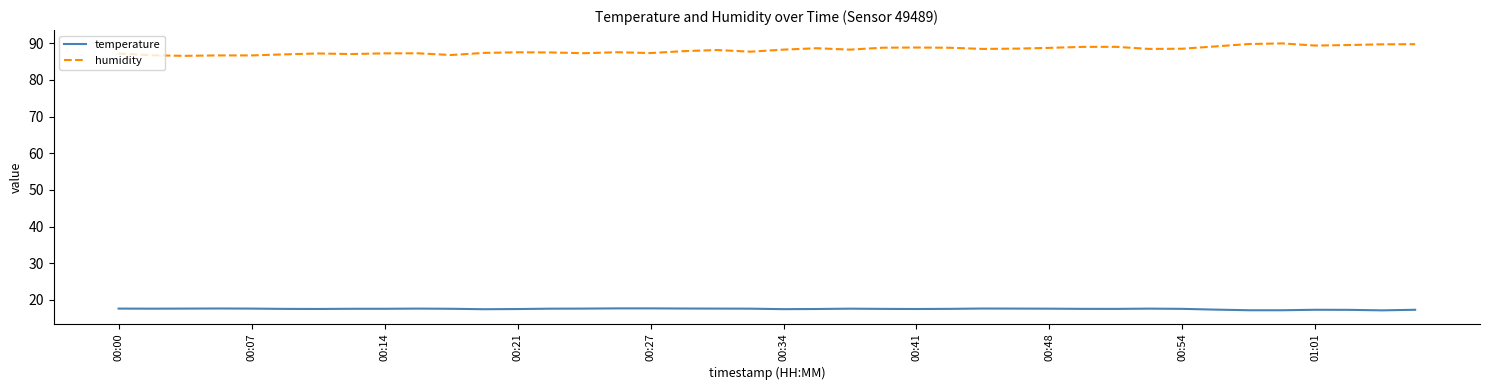

Rank the series by their average value, from lowest to highest.

temperature, humidity